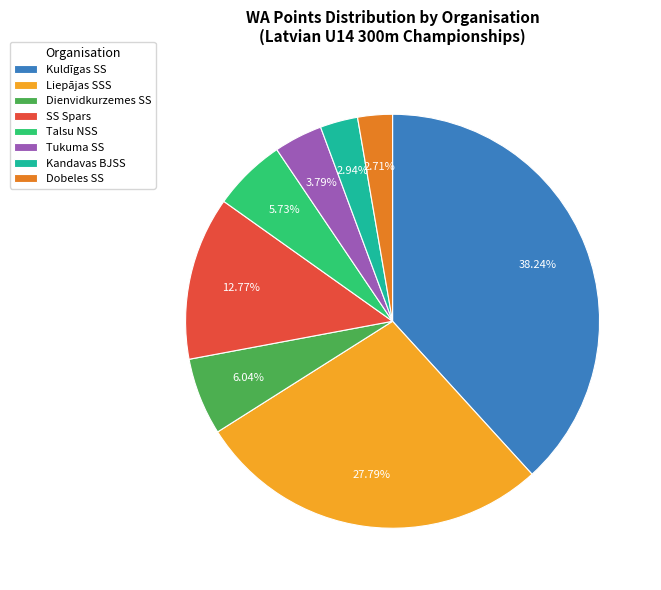

Does any single category account for the majority?

No